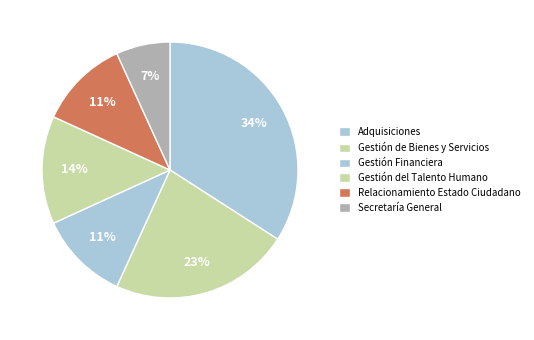

How many segments does this pie chart have?

6